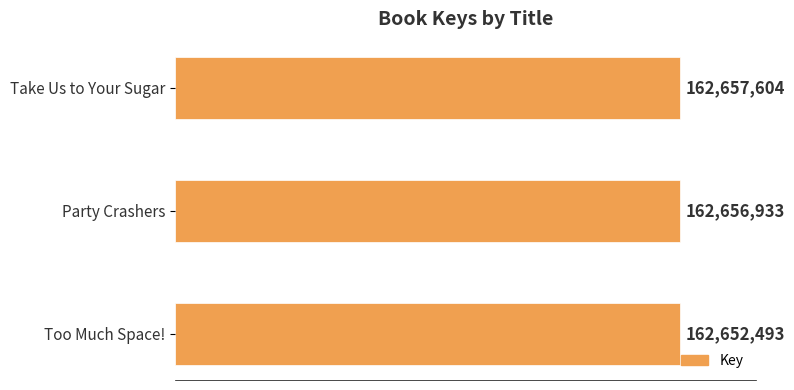

How many values are between 162652493 and 162657604?

3